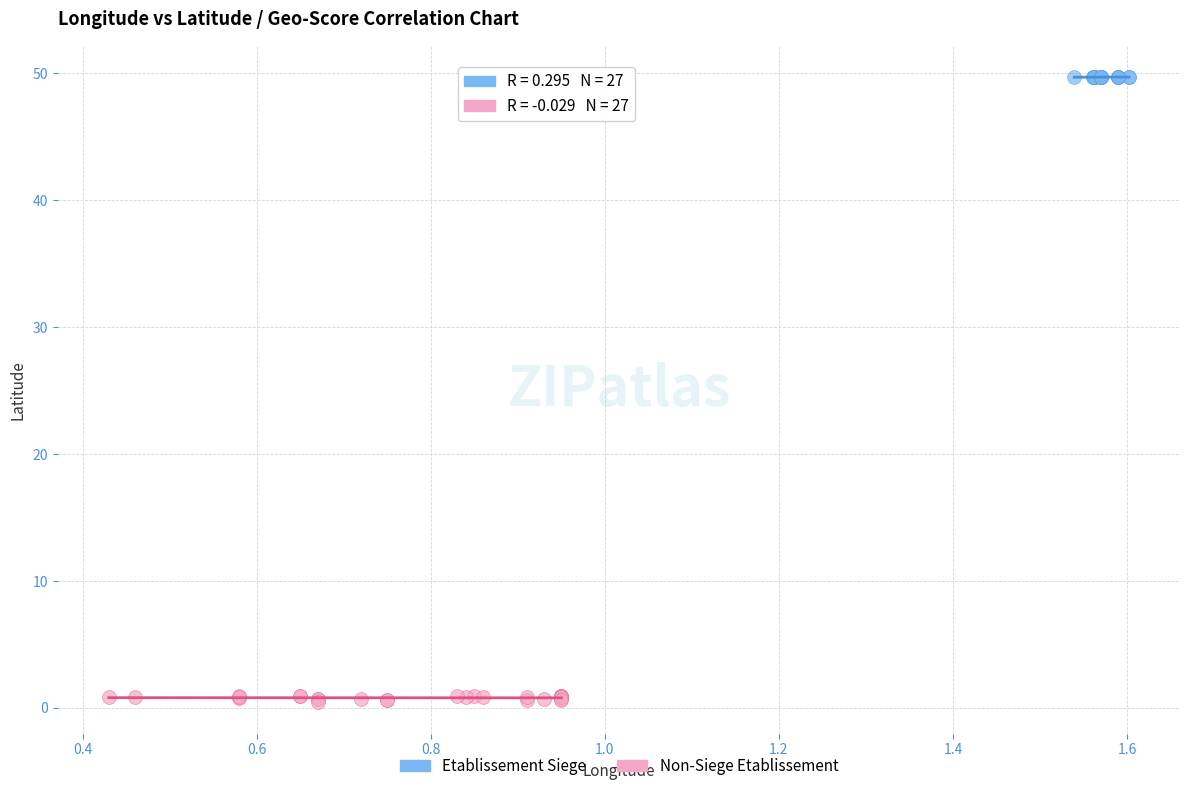

Which series has the largest Y range (max minus min)?

Non-Siege Etablissement